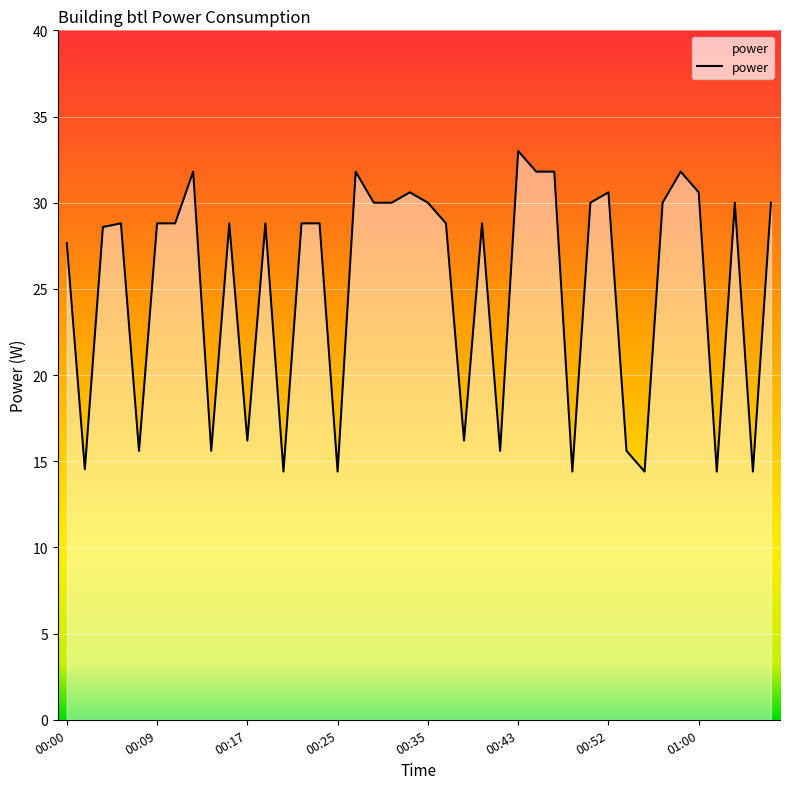

How many categories are shown in the chart?

40